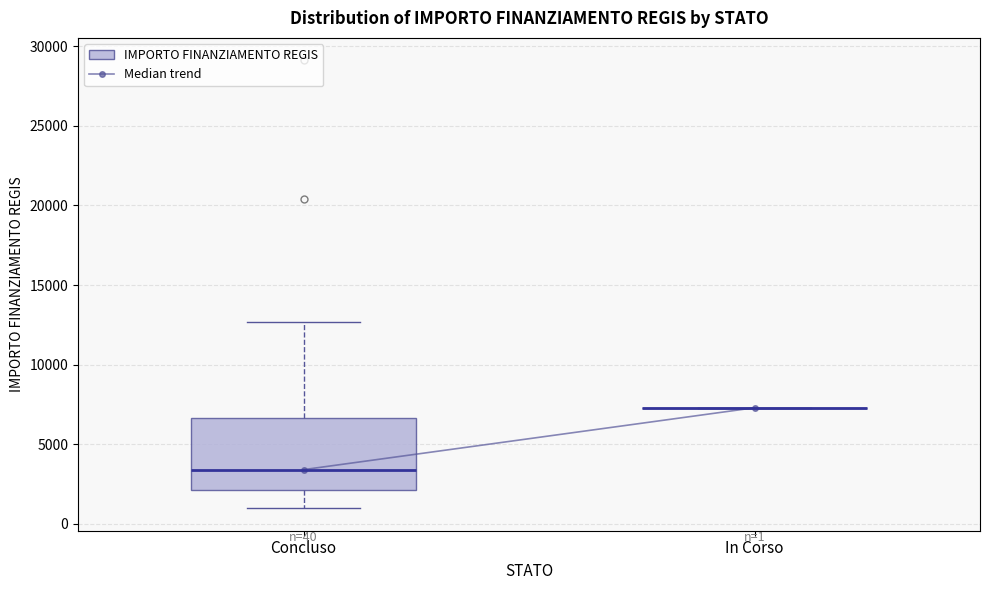

Which box is the tallest, from its lower edge to its upper edge?

Concluso